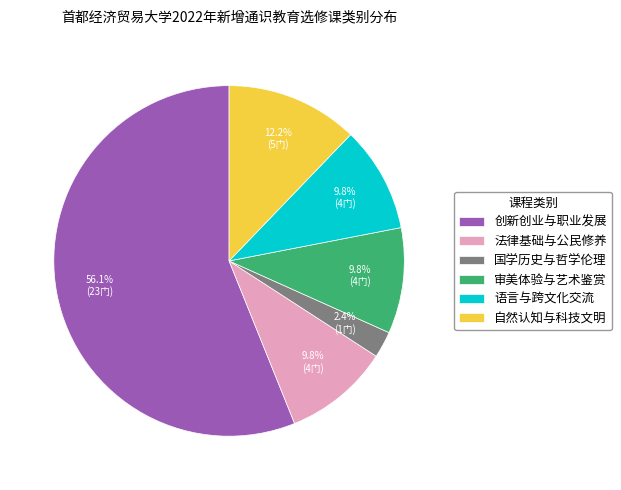

Which category accounts for the majority?

创新创业与职业发展